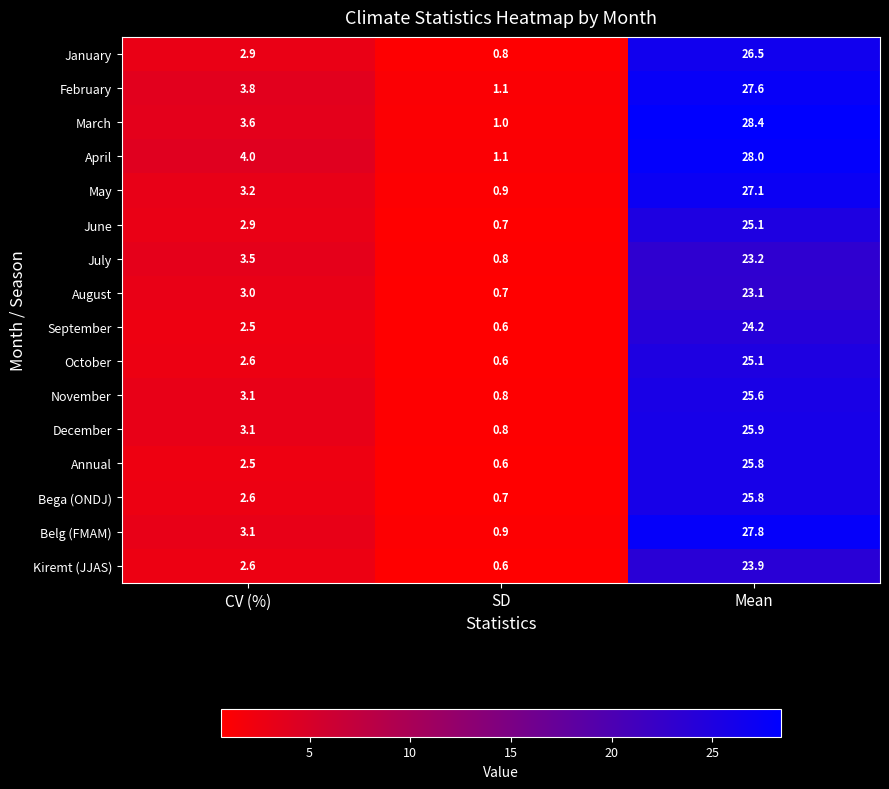

List the labels in order of Belg (FMAM) value, smallest first.

SD, CV (%), Mean